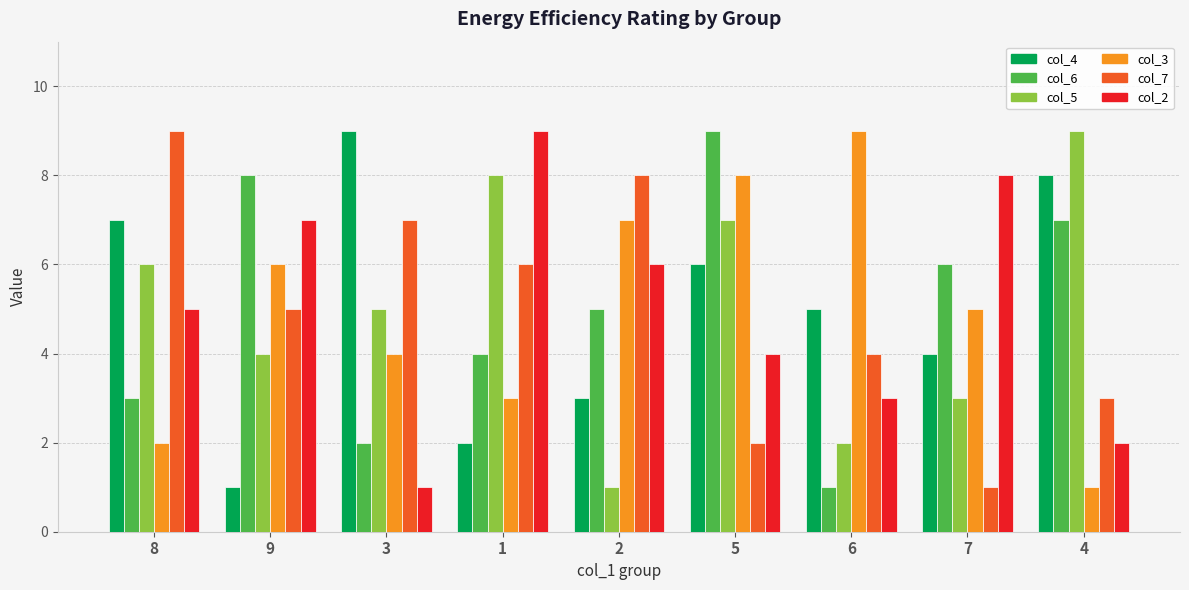

Rank the categories by col_5 value from highest to lowest.

4, 1, 5, 8, 3, 9, 7, 6, 2